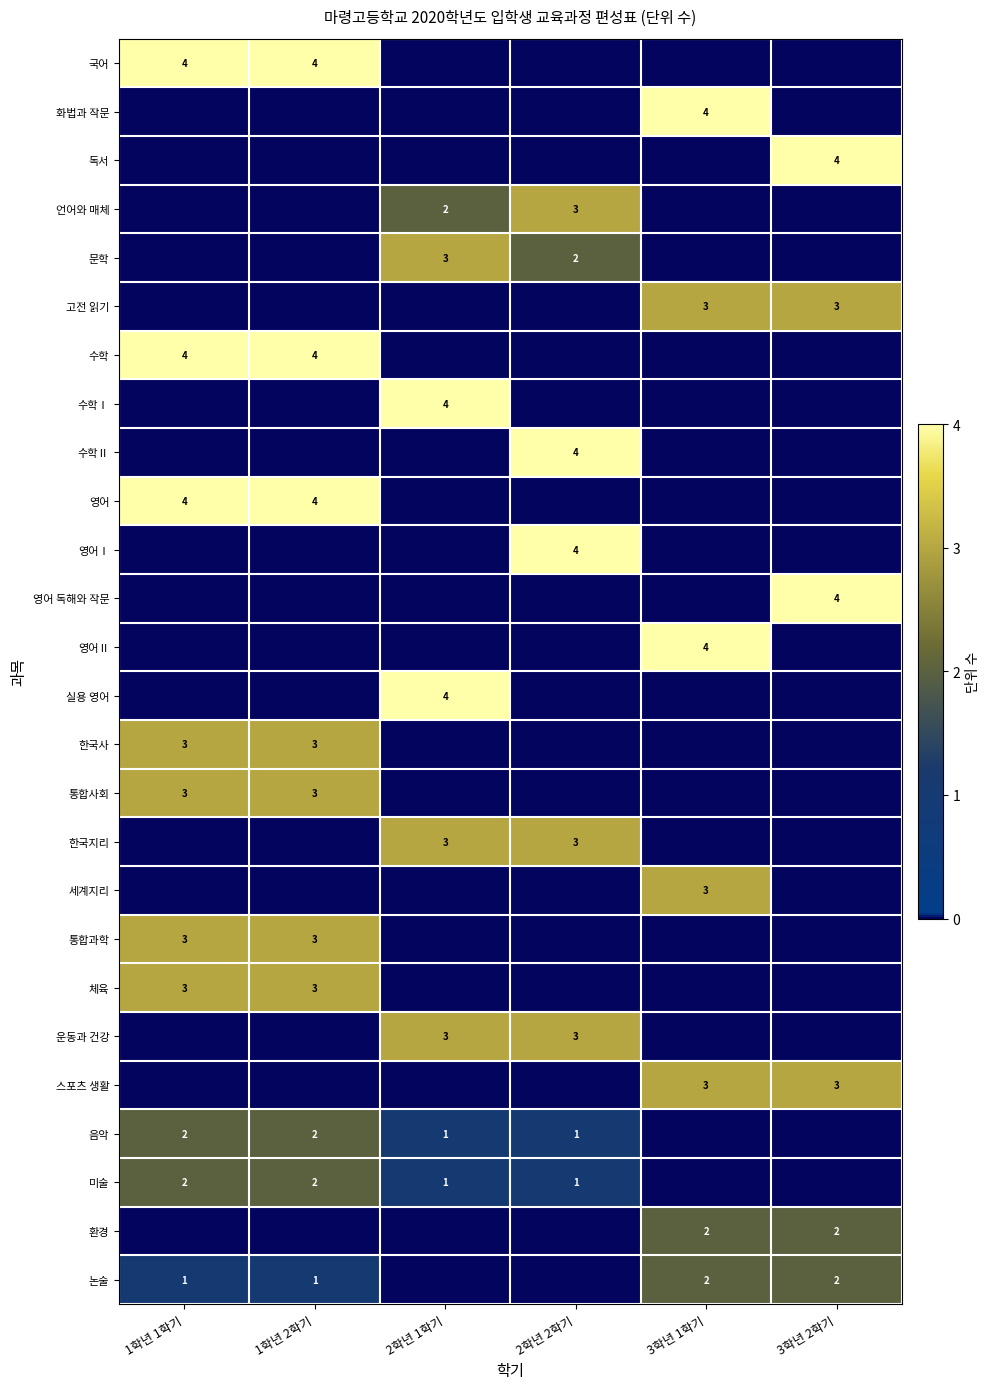

What is the sum of all 고전 읽기 values?

6